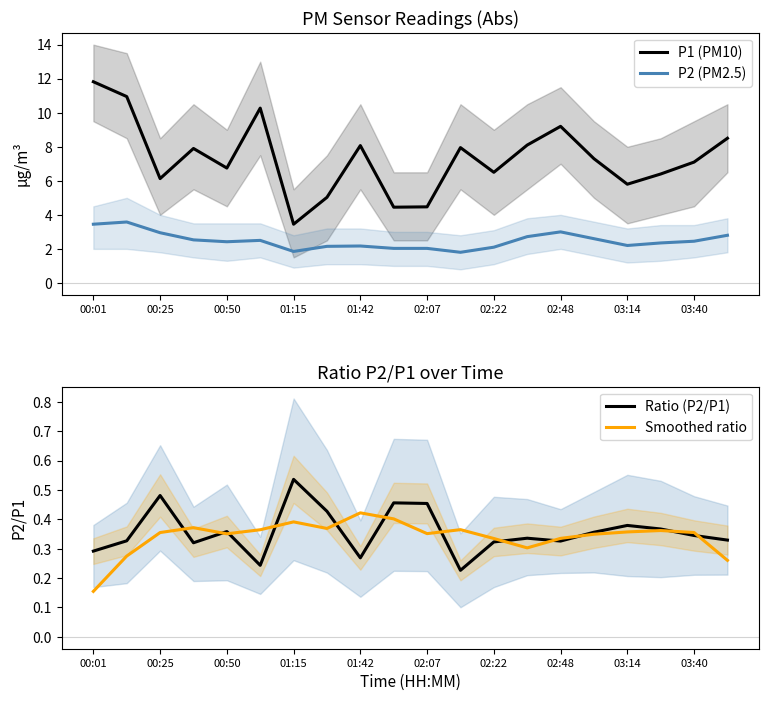

True or false: P1 (PM10) and Ratio (P2/P1) cross at least once.

False